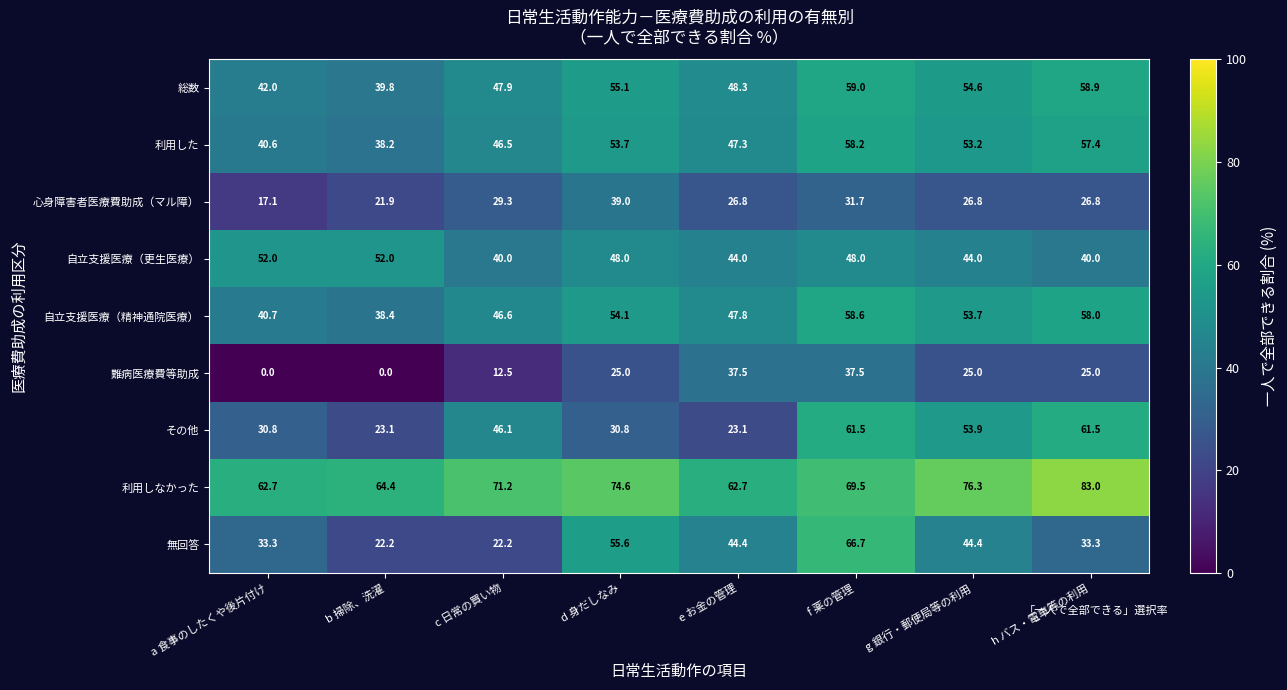

Read the 無回答 value at d 身だしなみ.

55.6